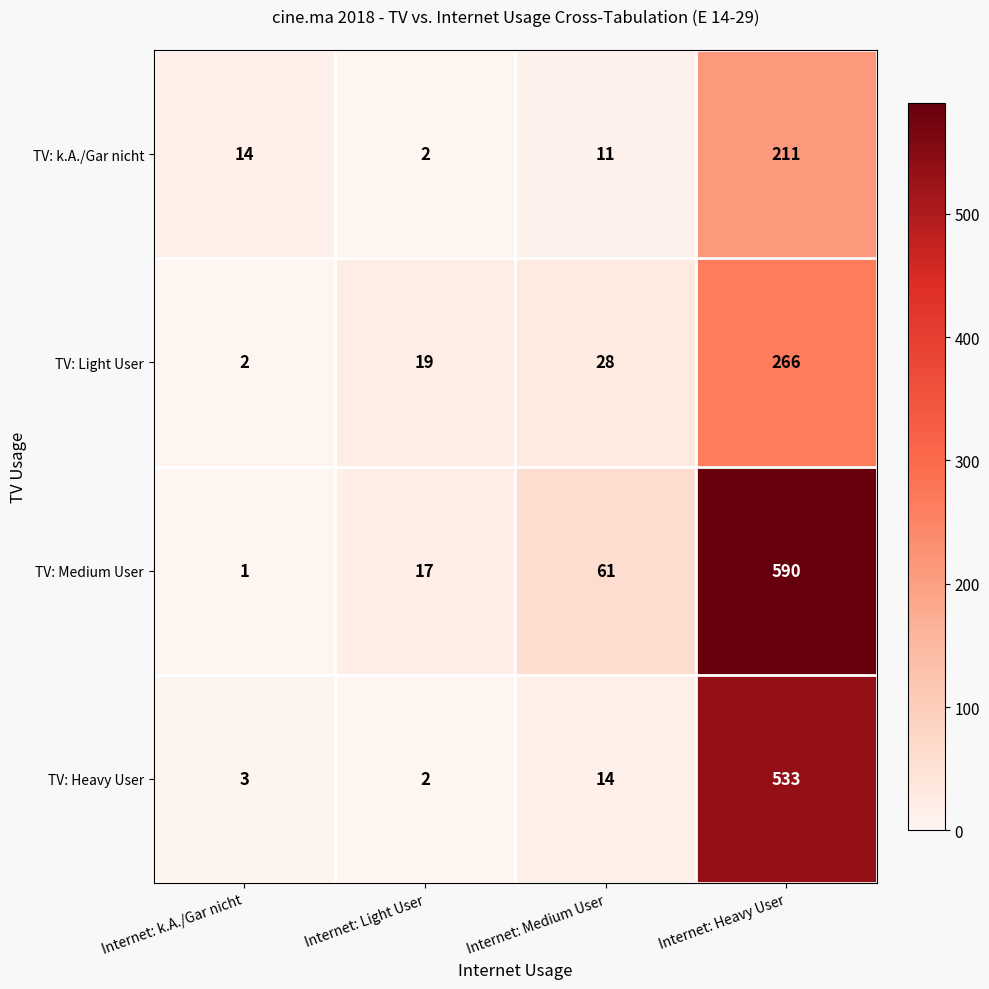

What is the difference between the TV: Light User values at Internet: k.A./Gar nicht and Internet: Light User?

17